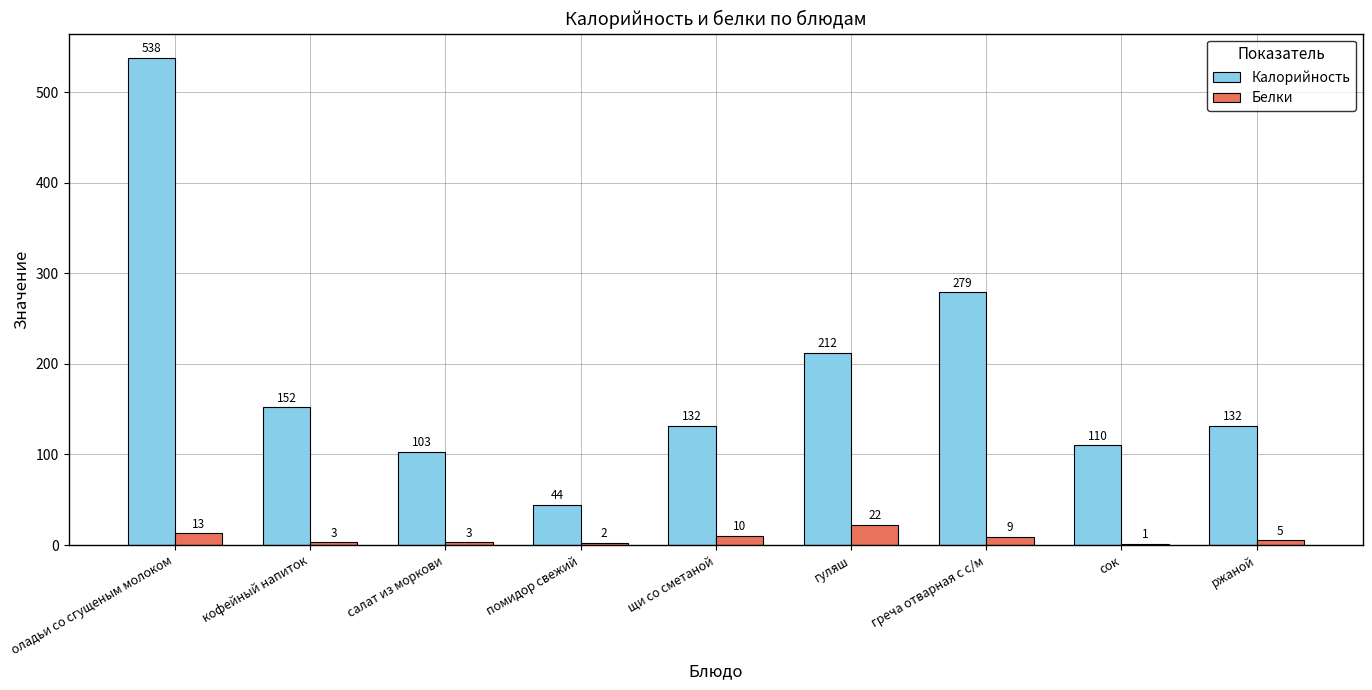

What is the spread (max minus min) of values at салат из моркови?

100